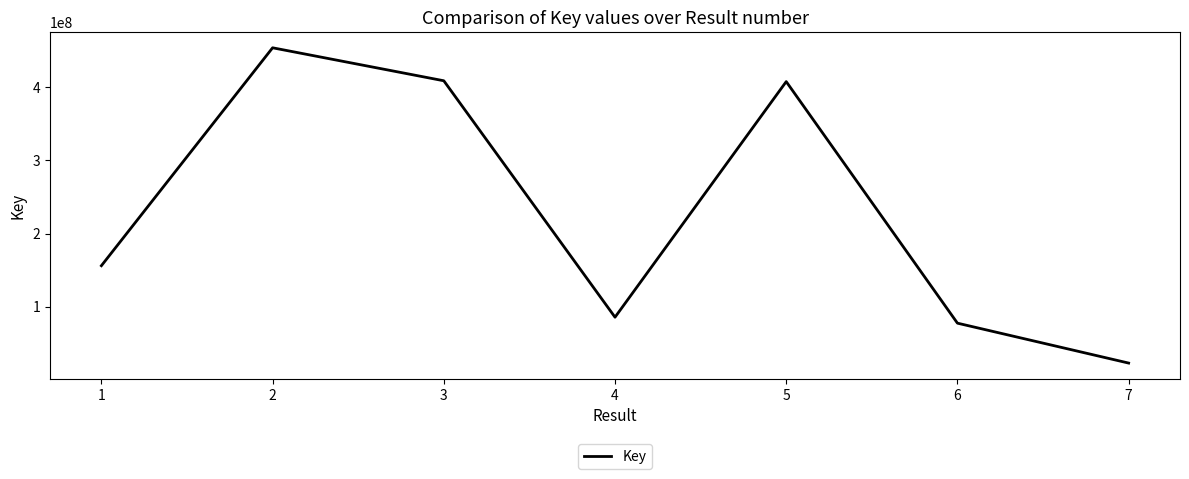

At which category does the data reach its first local valley?

4